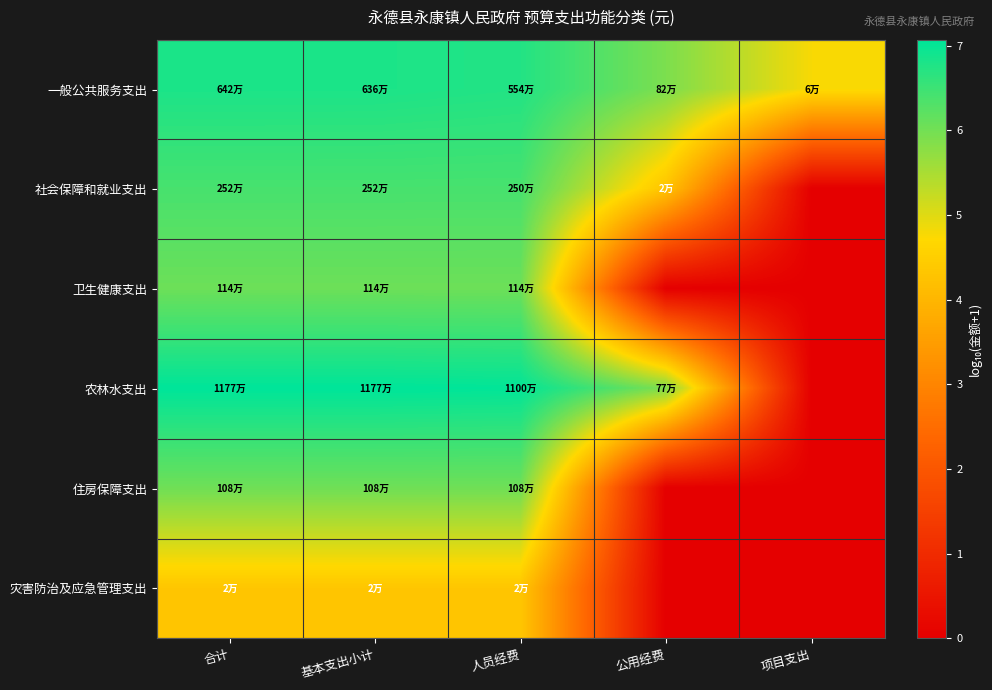

Reading left to right, extract all data points from this chart.

一般公共服务支出: 合计=6.8	基本支出小计=6.8	人员经费=6.7	公用经费=5.9	项目支出=4.8
社会保障和就业支出: 合计=6.4	基本支出小计=6.4	人员经费=6.4	公用经费=4.3	项目支出=0.0
卫生健康支出: 合计=6.1	基本支出小计=6.1	人员经费=6.1	公用经费=0.0	项目支出=0.0
农林水支出: 合计=7.1	基本支出小计=7.1	人员经费=7.0	公用经费=5.9	项目支出=0.0
住房保障支出: 合计=6.0	基本支出小计=6.0	人员经费=6.0	公用经费=0.0	项目支出=0.0
灾害防治及应急管理支出: 合计=4.3	基本支出小计=4.3	人员经费=4.3	公用经费=0.0	项目支出=0.0